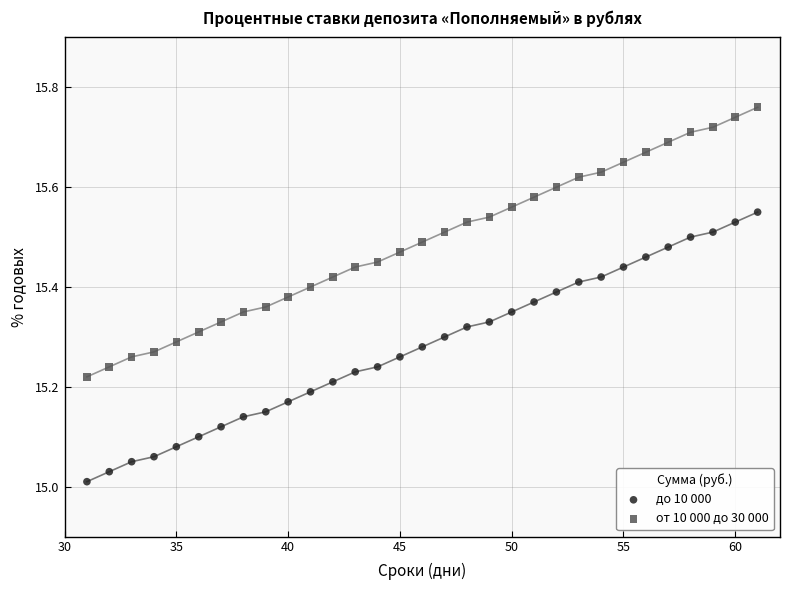

Which series contains the lowest Y value?

до 10 000